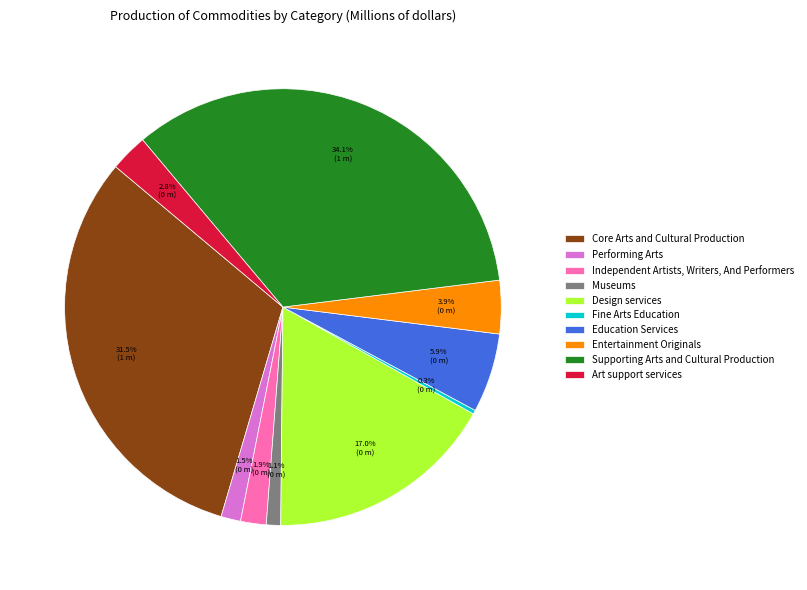

Count the number of slices in the pie.

10